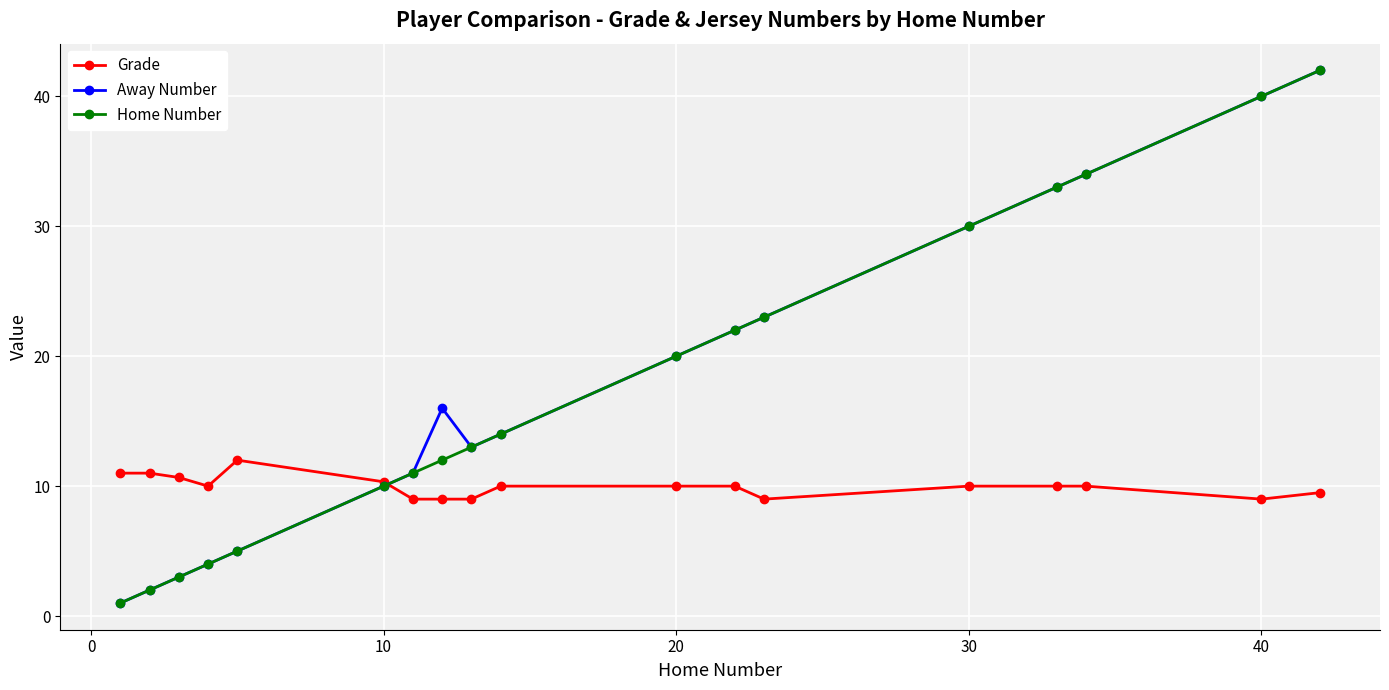

In Away Number, how many points are higher than both neighbors (excluding endpoints)?

1